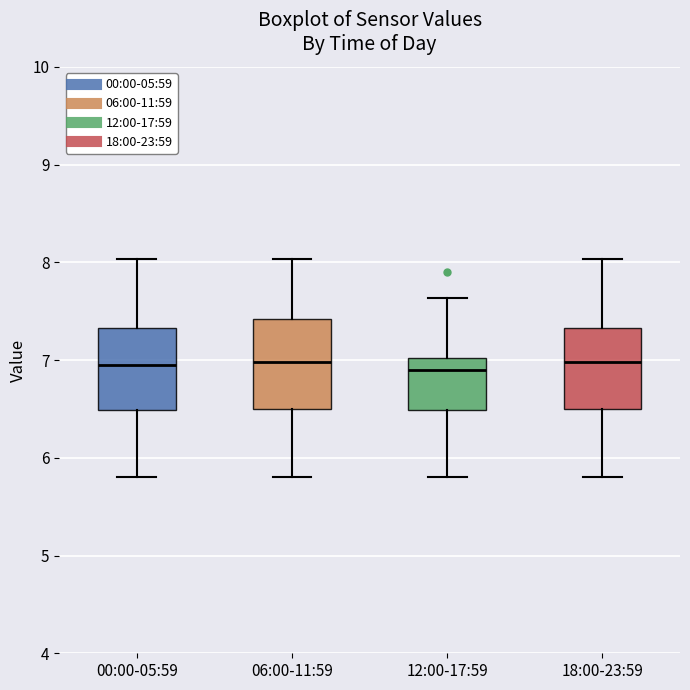

Reading left to right, read every box against the y-axis: the position of its median line, the range the box covers, and the ends of its whiskers. The values are not printed on the chart, so give them approximately, as read against the axis.

00:00-05:59: median 7.0, box 6.5 to 7.3, whiskers 5.8 to 8.0
06:00-11:59: median 7.0, box 6.5 to 7.4, whiskers 5.8 to 8.0
12:00-17:59: median 6.9, box 6.5 to 7.0, whiskers 5.8 to 7.6
18:00-23:59: median 7.0, box 6.5 to 7.3, whiskers 5.8 to 8.0